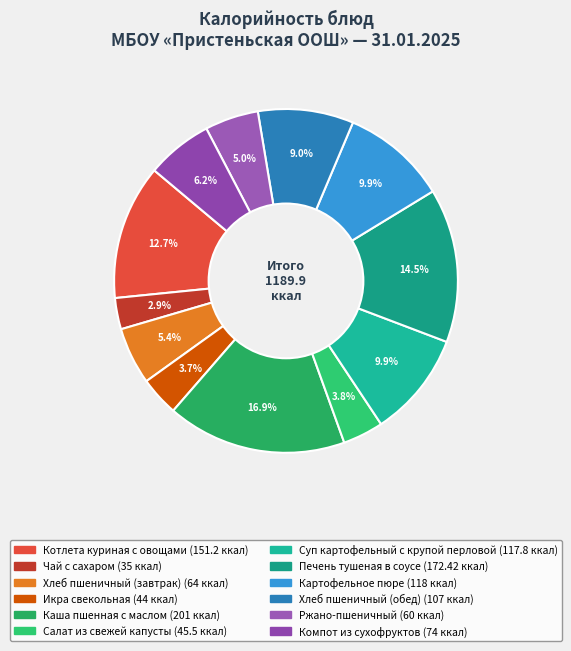

How much of the chart is everything except Ржано-пшеничный?

95.0%